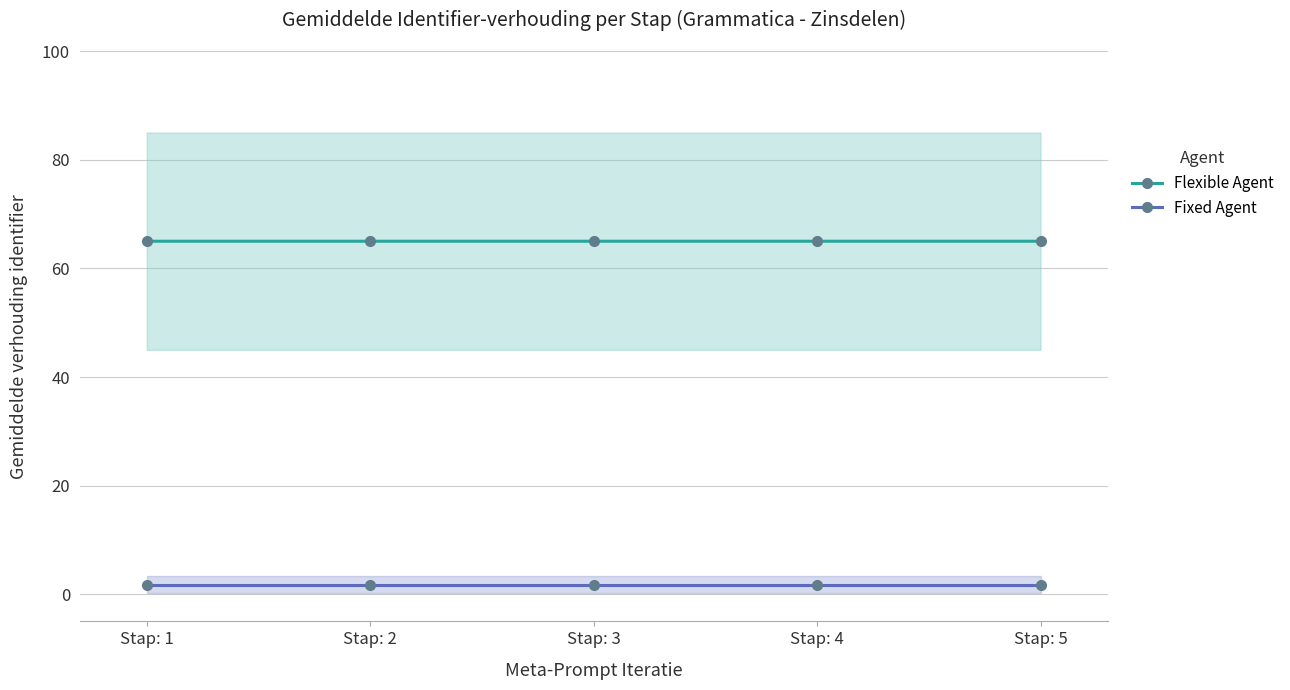

Which label corresponds to the smallest value in the chart?

Stap: 1